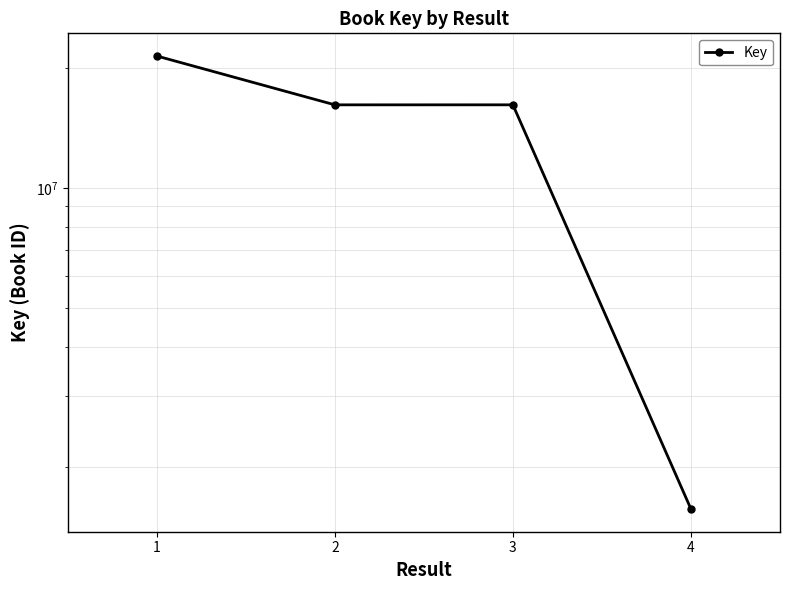

What is the approximate value at 3?

16166238